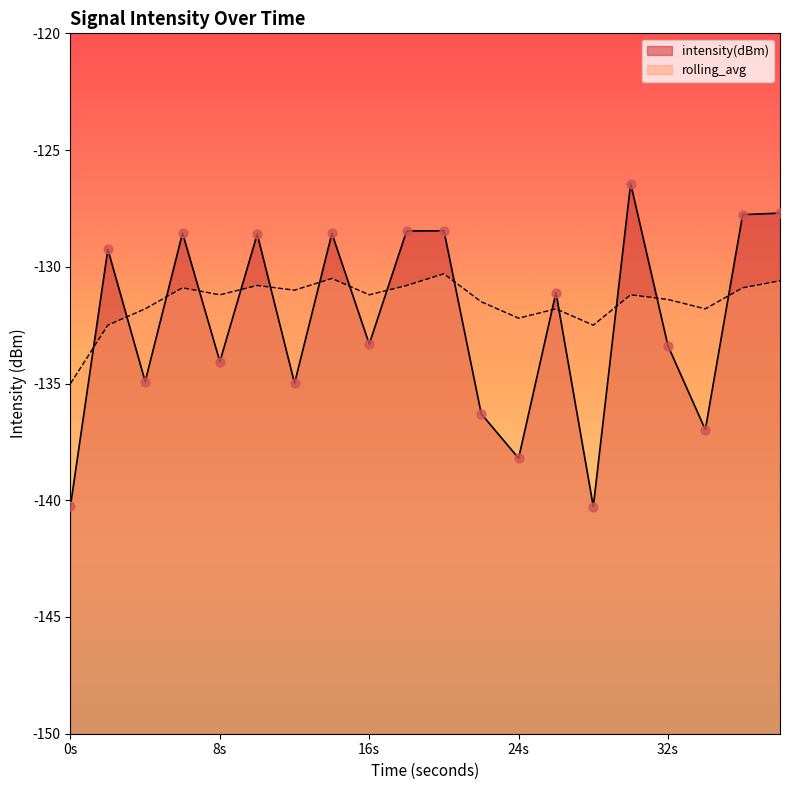

Is the value of intensity(dBm) at 2 greater than the value of rolling_avg at 30?

Yes